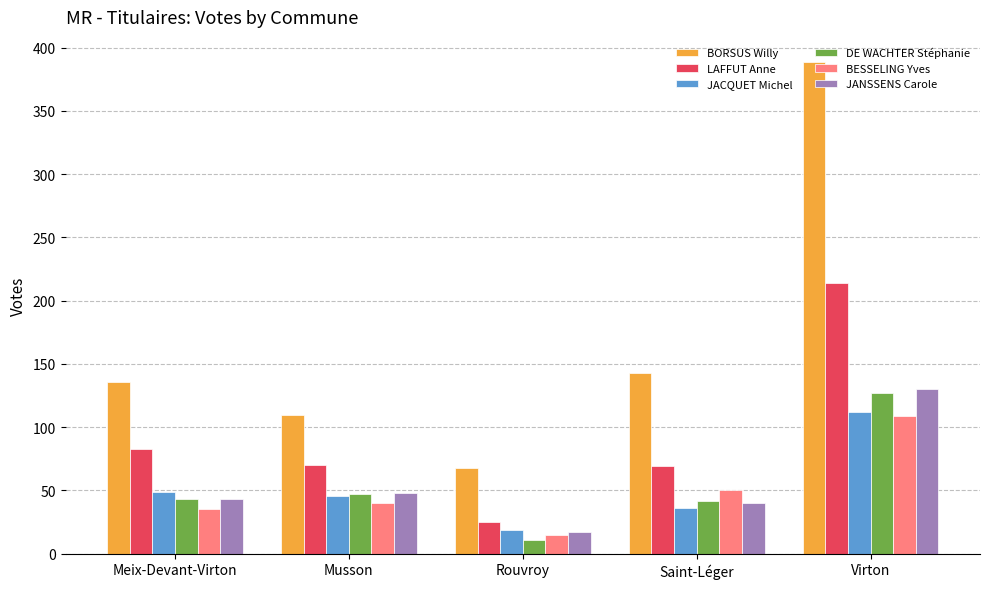

What is the value of the BESSELING Yves bar at the 3rd from the left?

15